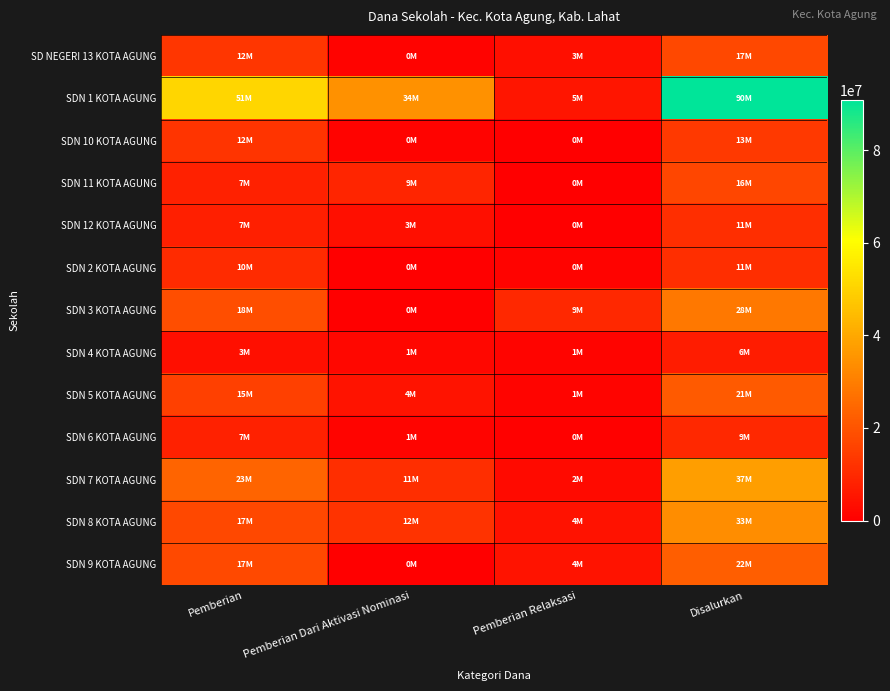

Reading left to right, transcribe all the data shown in this chart.

SD NEGERI 13 KOTA AGUNG: Pemberian=12825000	Pemberian Dari Aktivasi Nominasi=900000	Pemberian Relaksasi=3600000	Disalurkan=17325000
SDN 1 KOTA AGUNG: Pemberian=51075000	Pemberian Dari Aktivasi Nominasi=34650000	Pemberian Relaksasi=5175000	Disalurkan=90900000
SDN 10 KOTA AGUNG: Pemberian=12600000	Pemberian Dari Aktivasi Nominasi=900000	Pemberian Relaksasi=0	Disalurkan=13500000
SDN 11 KOTA AGUNG: Pemberian=7875000	Pemberian Dari Aktivasi Nominasi=9000000	Pemberian Relaksasi=0	Disalurkan=16875000
SDN 12 KOTA AGUNG: Pemberian=7650000	Pemberian Dari Aktivasi Nominasi=3600000	Pemberian Relaksasi=0	Disalurkan=11250000
SDN 2 KOTA AGUNG: Pemberian=10350000	Pemberian Dari Aktivasi Nominasi=0	Pemberian Relaksasi=900000	Disalurkan=11250000
SDN 3 KOTA AGUNG: Pemberian=18675000	Pemberian Dari Aktivasi Nominasi=0	Pemberian Relaksasi=9900000	Disalurkan=28575000
SDN 4 KOTA AGUNG: Pemberian=3825000	Pemberian Dari Aktivasi Nominasi=1800000	Pemberian Relaksasi=1125000	Disalurkan=6750000
SDN 5 KOTA AGUNG: Pemberian=15300000	Pemberian Dari Aktivasi Nominasi=4950000	Pemberian Relaksasi=1125000	Disalurkan=21375000
SDN 6 KOTA AGUNG: Pemberian=7875000	Pemberian Dari Aktivasi Nominasi=1350000	Pemberian Relaksasi=450000	Disalurkan=9675000
SDN 7 KOTA AGUNG: Pemberian=23850000	Pemberian Dari Aktivasi Nominasi=11250000	Pemberian Relaksasi=2700000	Disalurkan=37800000
SDN 8 KOTA AGUNG: Pemberian=17100000	Pemberian Dari Aktivasi Nominasi=12150000	Pemberian Relaksasi=4275000	Disalurkan=33525000
SDN 9 KOTA AGUNG: Pemberian=17550000	Pemberian Dari Aktivasi Nominasi=0	Pemberian Relaksasi=4950000	Disalurkan=22500000